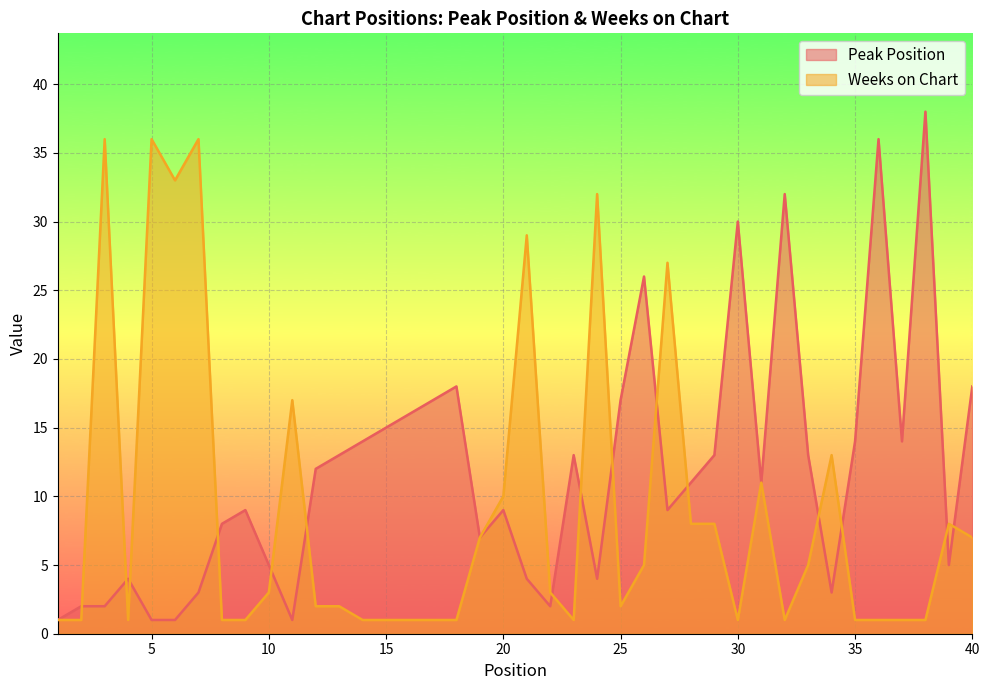

Which series changed the most between 23 and 31?

Weeks on Chart